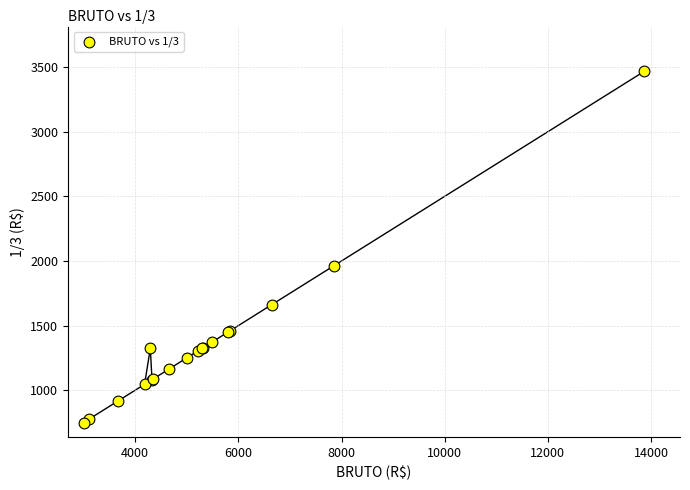

What Y value in the scatter plot is closest to 2108?

1964.8